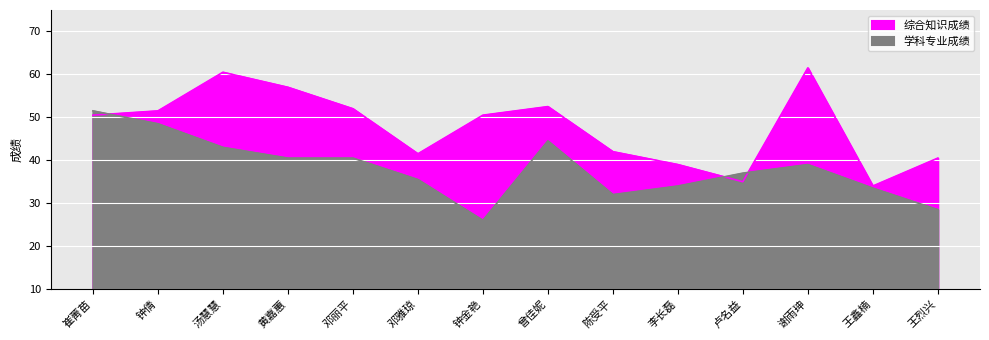

After their last crossing, which series has the higher values: 综合知识成绩 or 学科专业成绩?

综合知识成绩